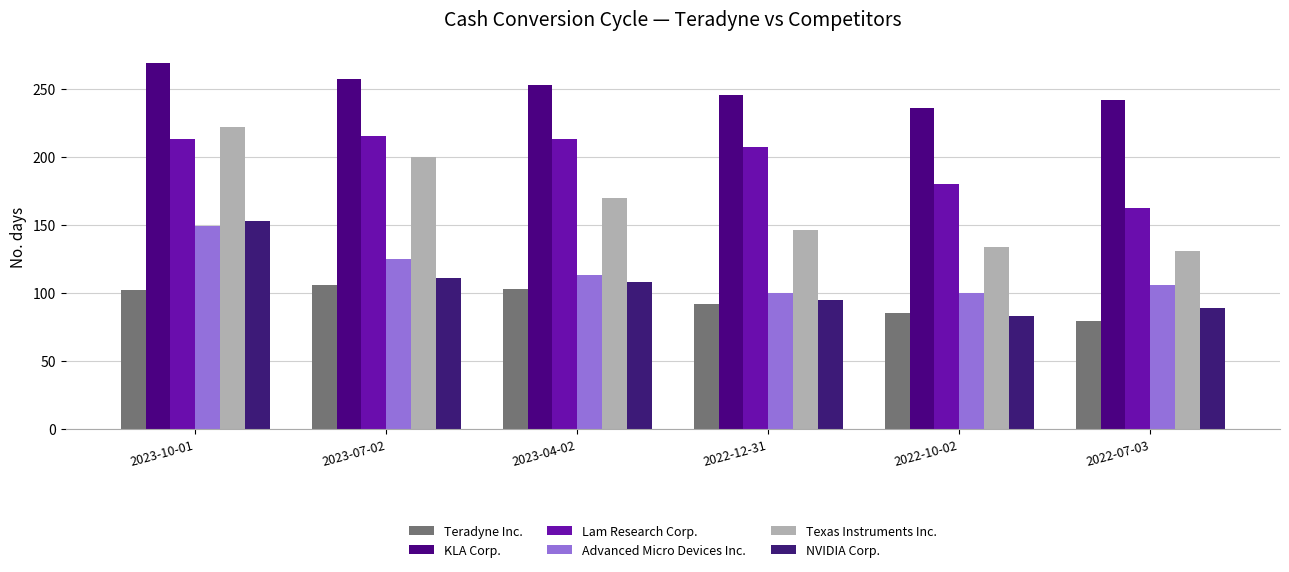

How many data points does each series have?

6